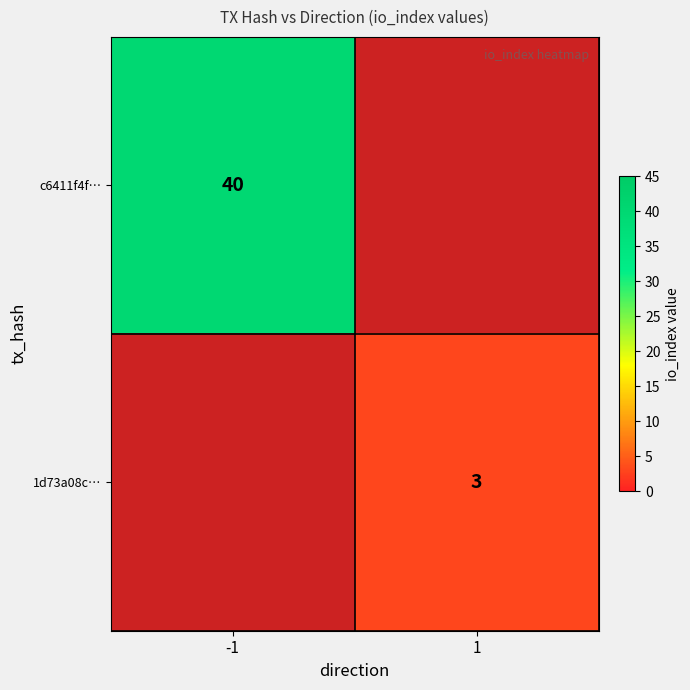

The 1d73a08c… series shows 5 at 1. True or false?

False